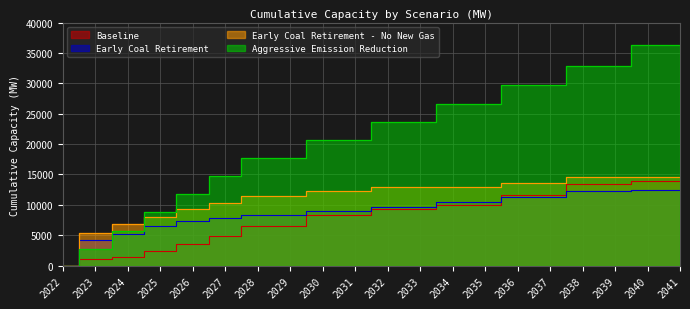

What are all the series names shown in the legend?

Baseline, Early Coal Retirement, Early Coal Retirement - No New Gas, Aggressive Emission Reduction